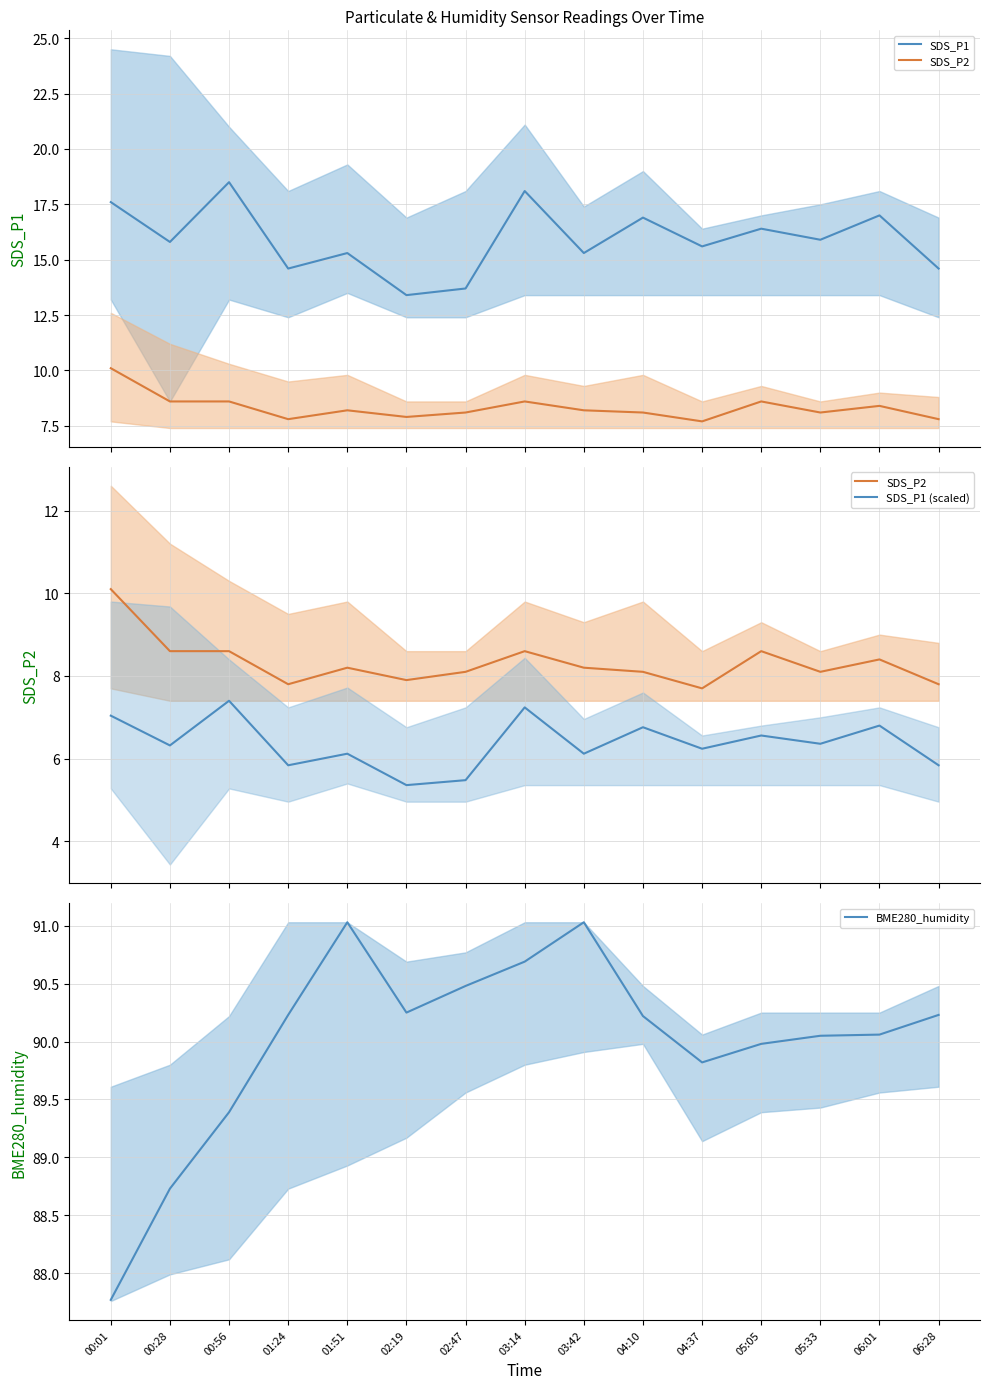

At which category is the sum across all series the highest?

03:14